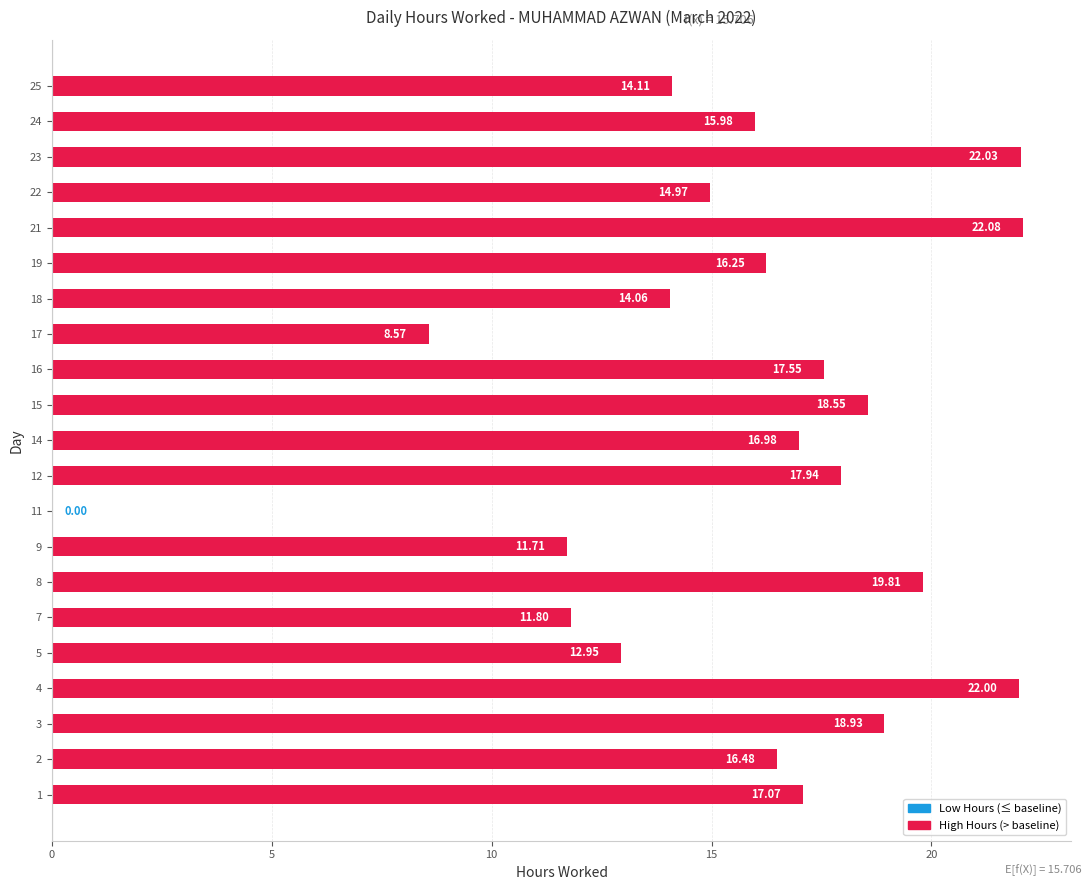

What is the change in value from 18 to 19?

+2.2